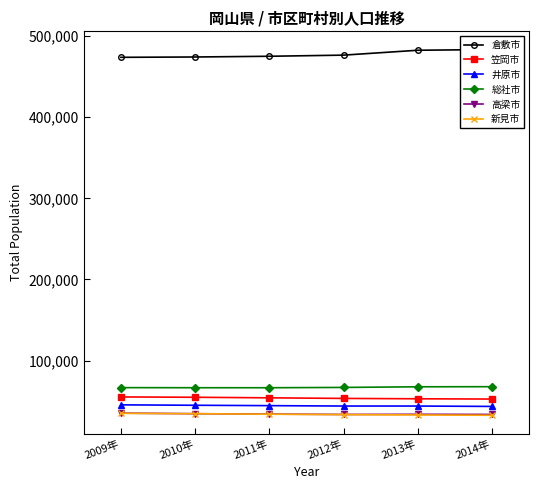

How many interior local peaks does the 井原市 series have?

1